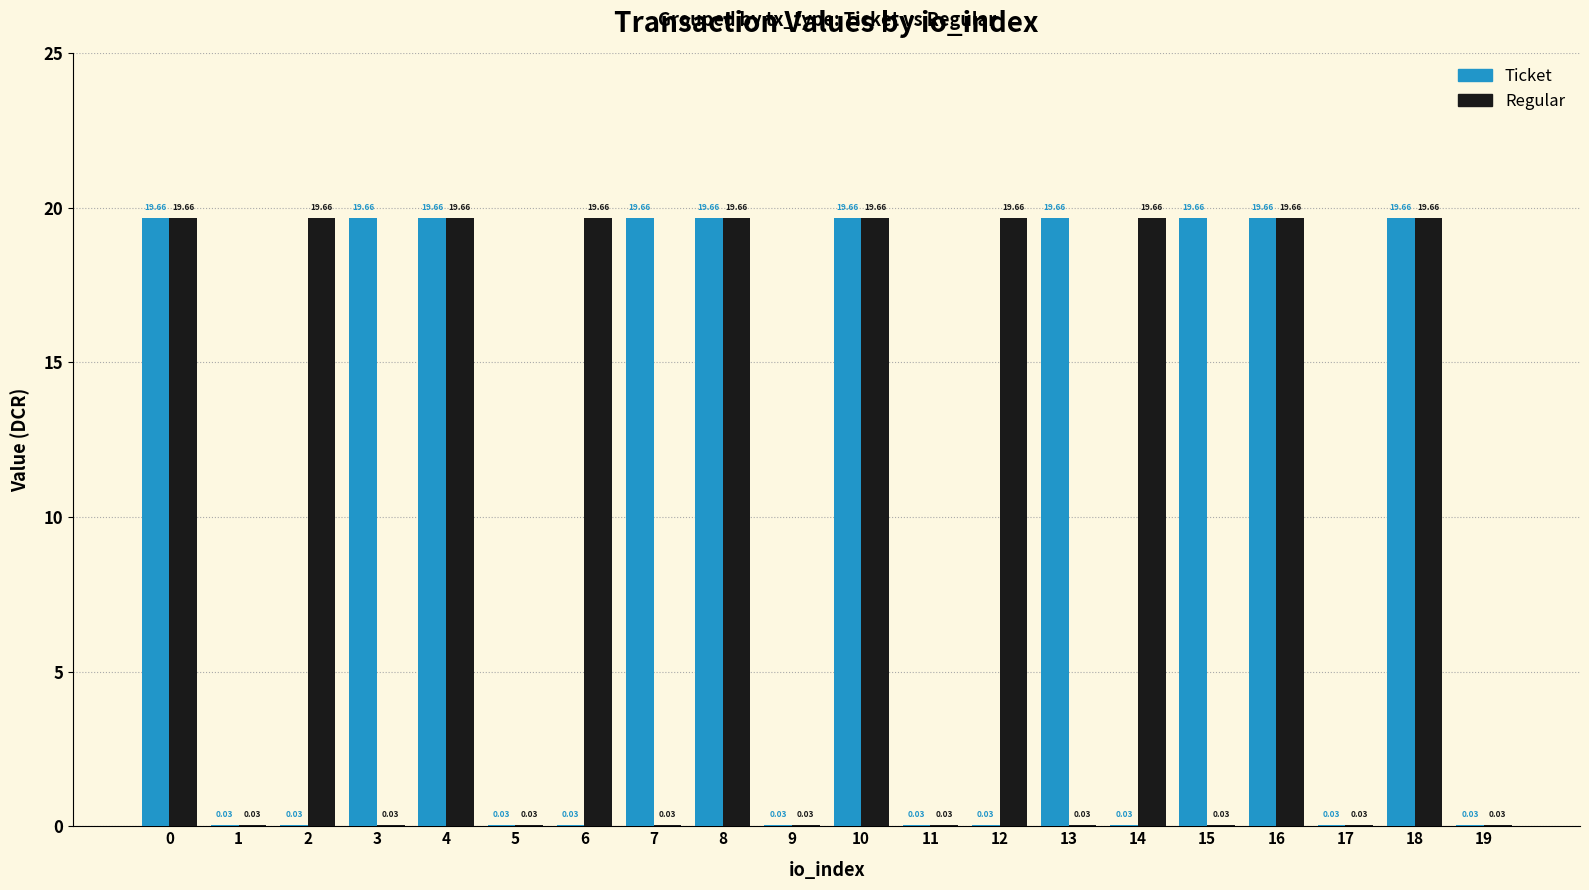

What is the total value across all series at 15?

19.7